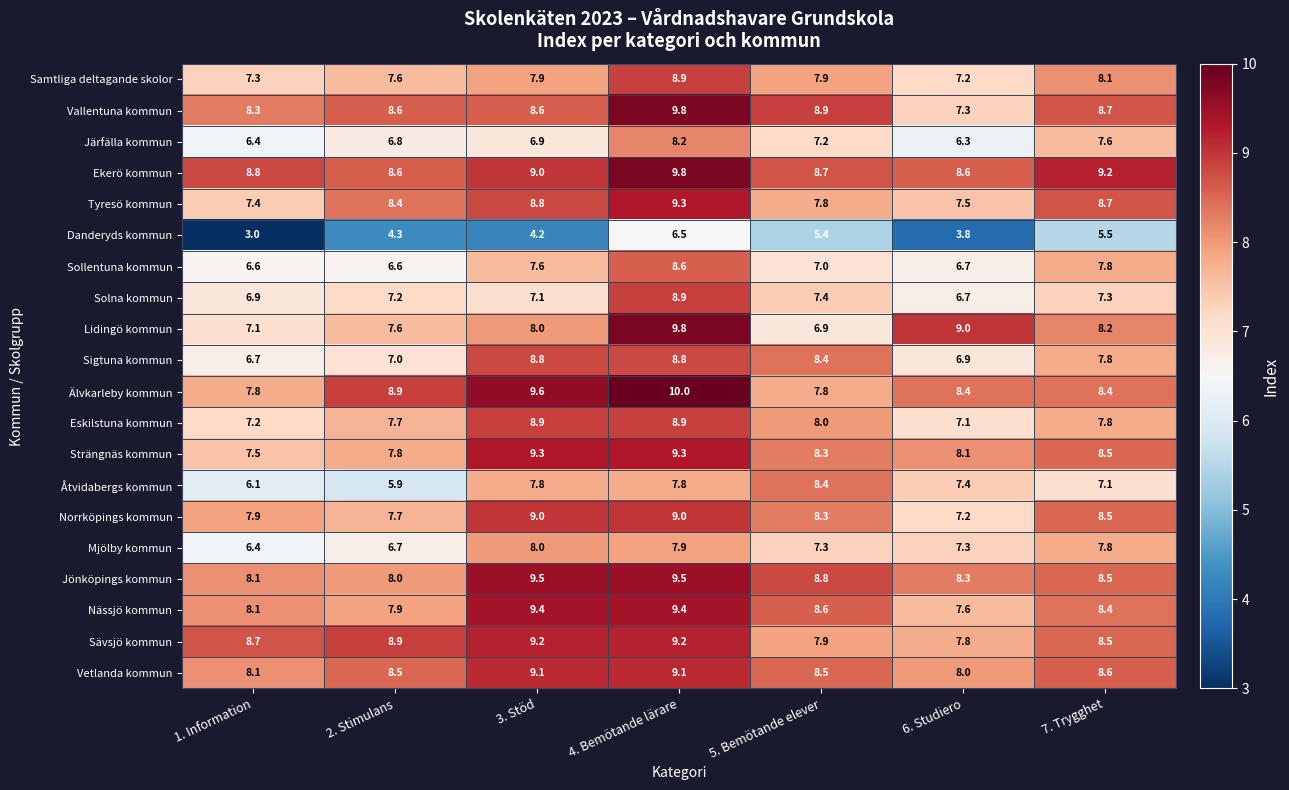

List the labels in order of Järfälla kommun value, smallest first.

6. Studiero, 1. Information, 2. Stimulans, 3. Stöd, 5. Bemötande elever, 7. Trygghet, 4. Bemötande lärare